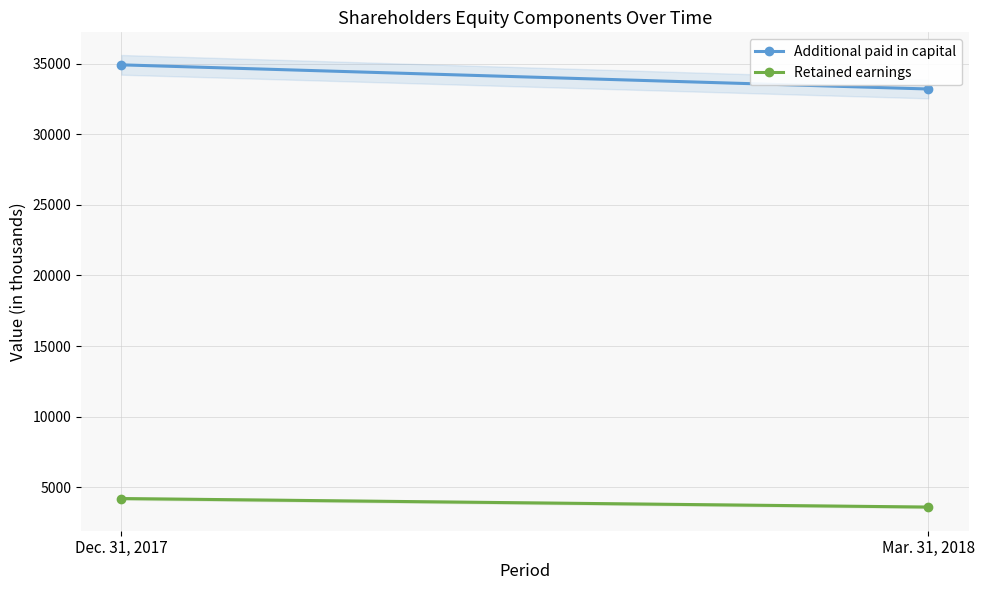

What is the minimum value for Additional paid in capital?

33216